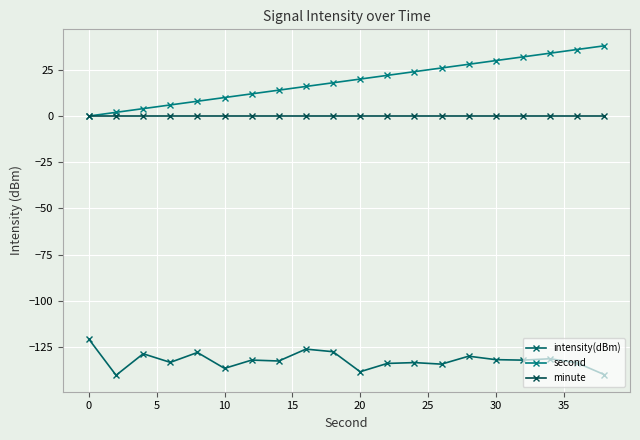

True or false: second and intensity(dBm) cross at least once.

False